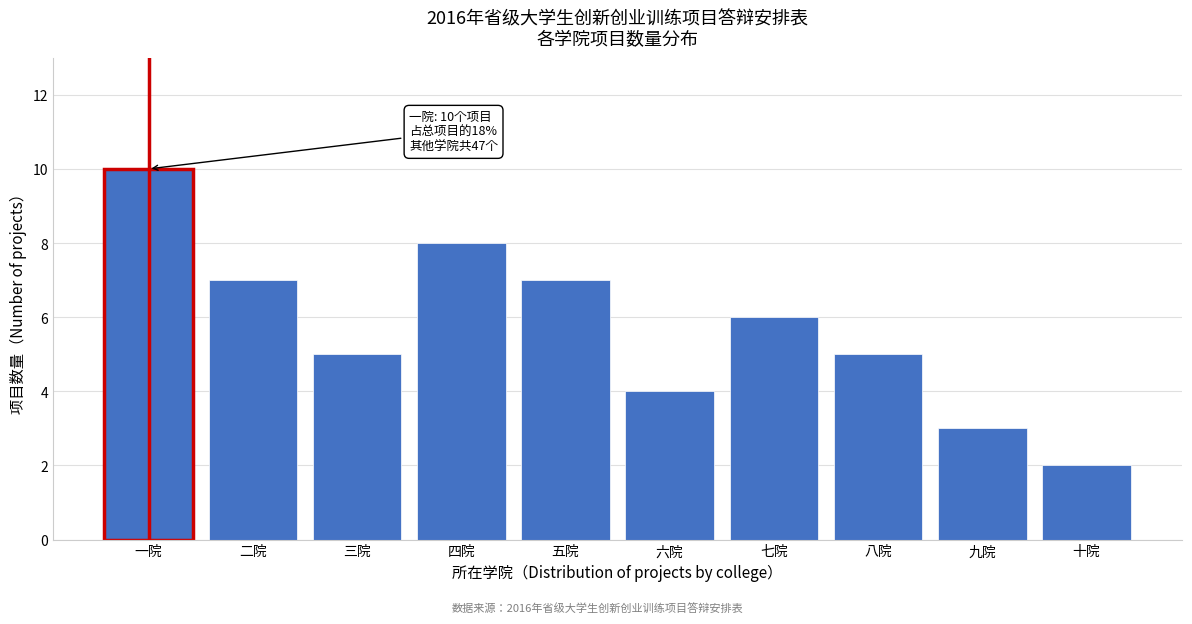

Reading left to right, transcribe all the data shown in this chart.

10	7	5	8	7	4	6	5	3	2